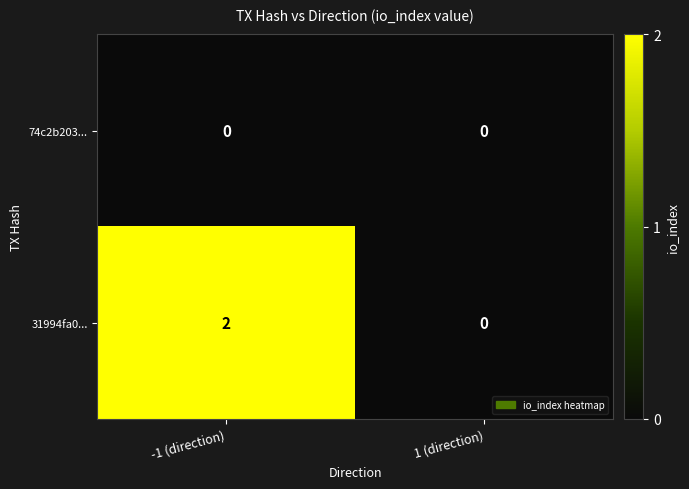

List the series in order of their overall mean, lowest first.

74c2b203..., 31994fa0...